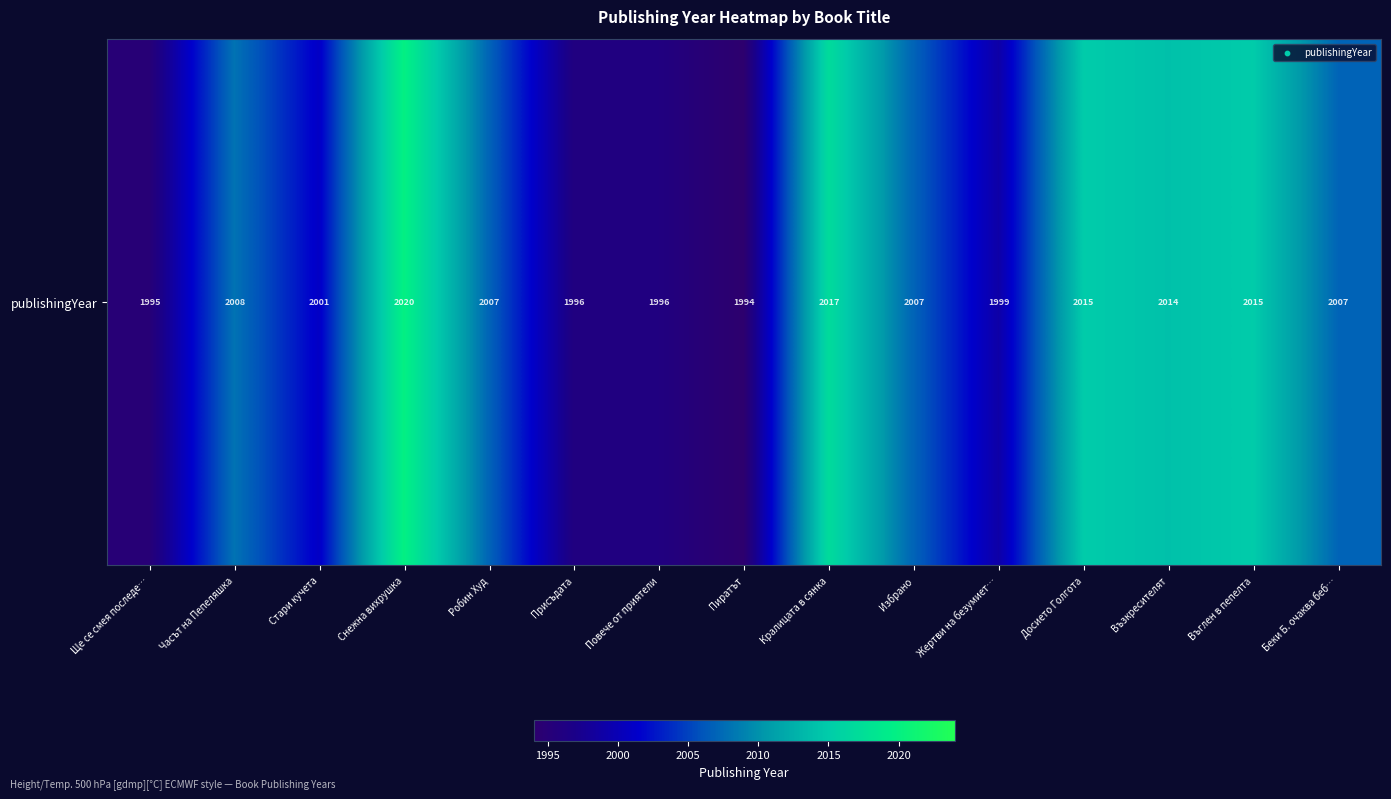

What is the difference between the values at Въглен в пепелта and Избрано?

8